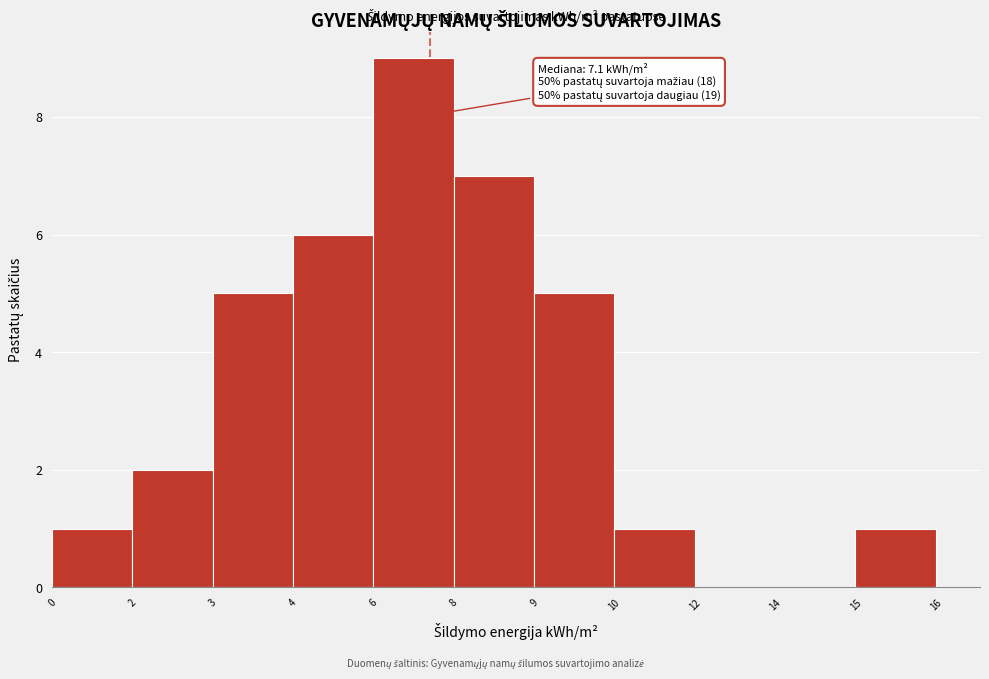

Reading left to right, what are all the values shown in this chart?

0=1	2=2	3=5	4=6	6=9	8=7	9=5	10=1	12=0	14=0	15=1